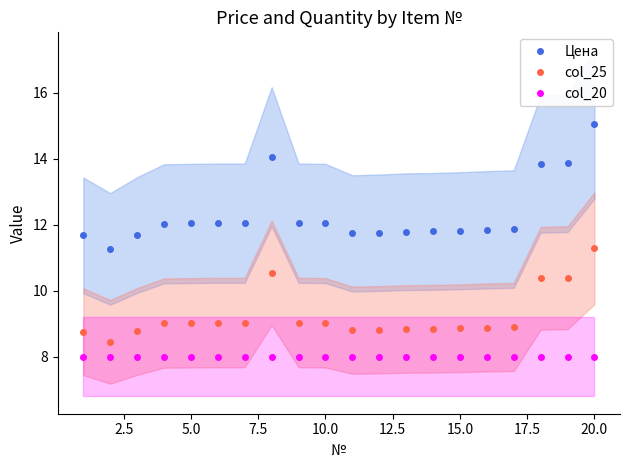

Reading left to right, extract all data points from this chart.

Цена: 11.7	11.3	11.7	12.0	12.0	12.1	12.1	14.1	12.1	12.0	11.7	11.8	11.8	11.8	11.8	11.8	11.9	13.8	13.9	15.1
col_25: 8.8	8.5	8.8	9.0	9.0	9.0	9.0	10.5	9.0	9.0	8.8	8.8	8.8	8.9	8.9	8.9	8.9	10.4	10.4	11.3
col_20: 8.0	8.0	8.0	8.0	8.0	8.0	8.0	8.0	8.0	8.0	8.0	8.0	8.0	8.0	8.0	8.0	8.0	8.0	8.0	8.0